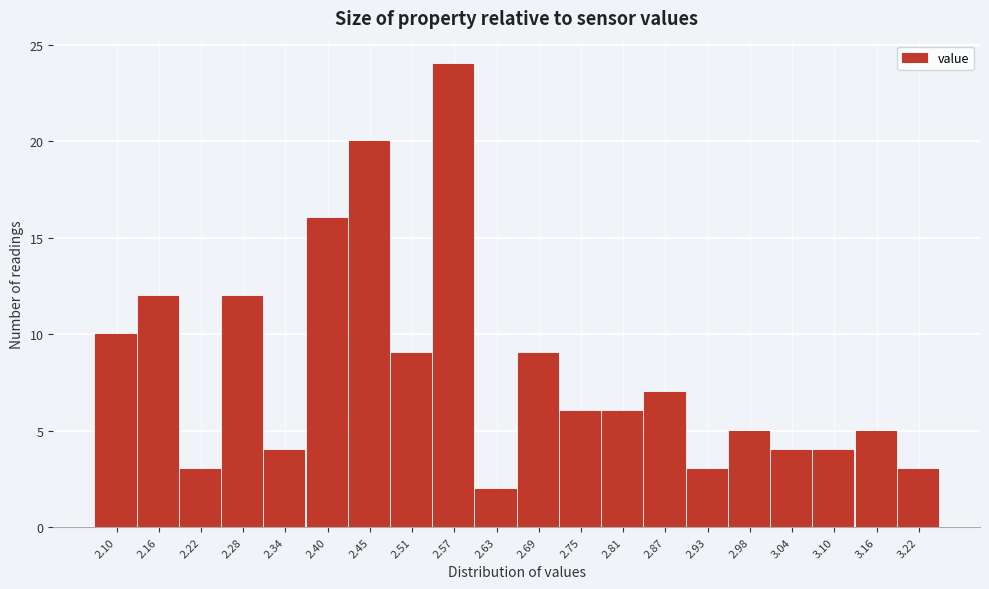

Reading left to right, transcribe all the data shown in this chart.

2.10=10	2.16=12	2.22=3	2.28=12	2.34=4	2.40=16	2.45=20	2.51=9	2.57=24	2.63=2	2.69=9	2.75=6	2.81=6	2.87=7	2.93=3	2.98=5	3.04=4	3.10=4	3.16=5	3.22=3